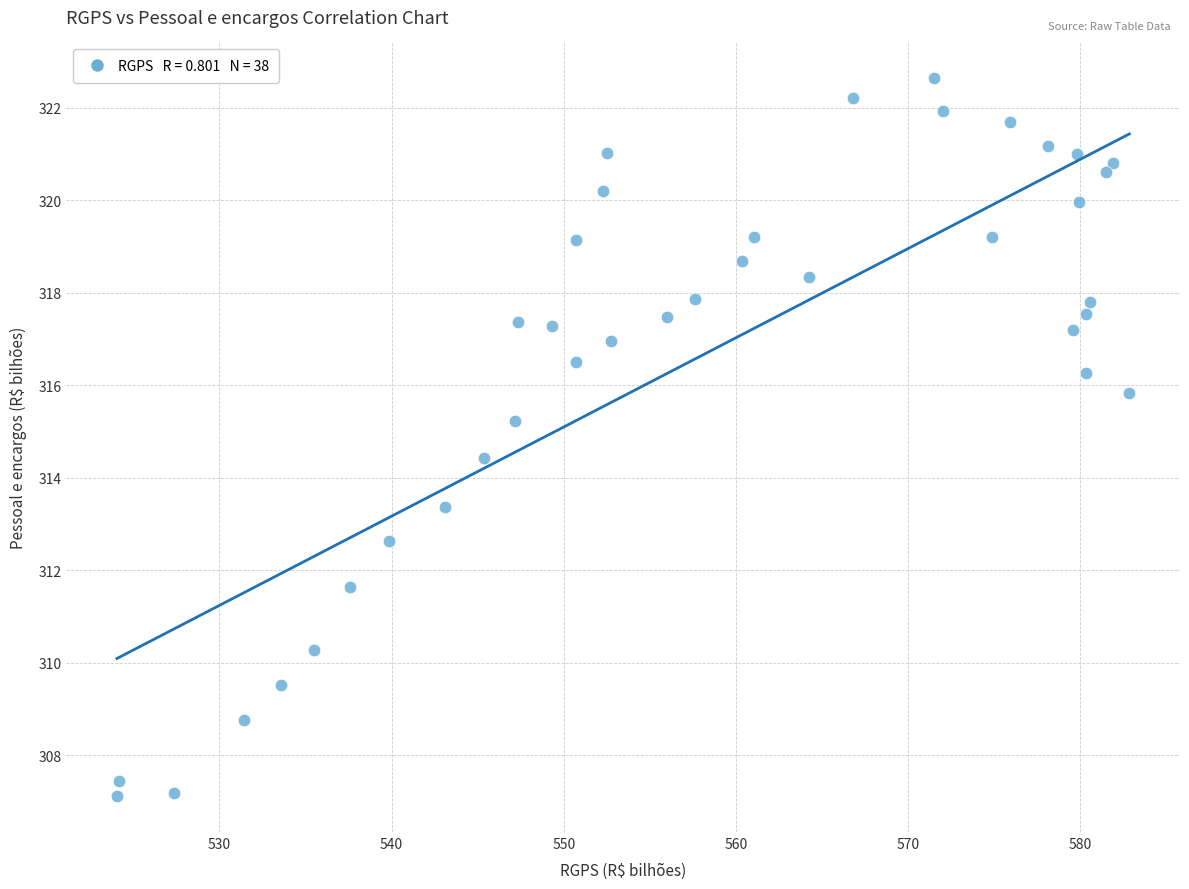

What Y value in the scatter plot is closest to 314?

314.4